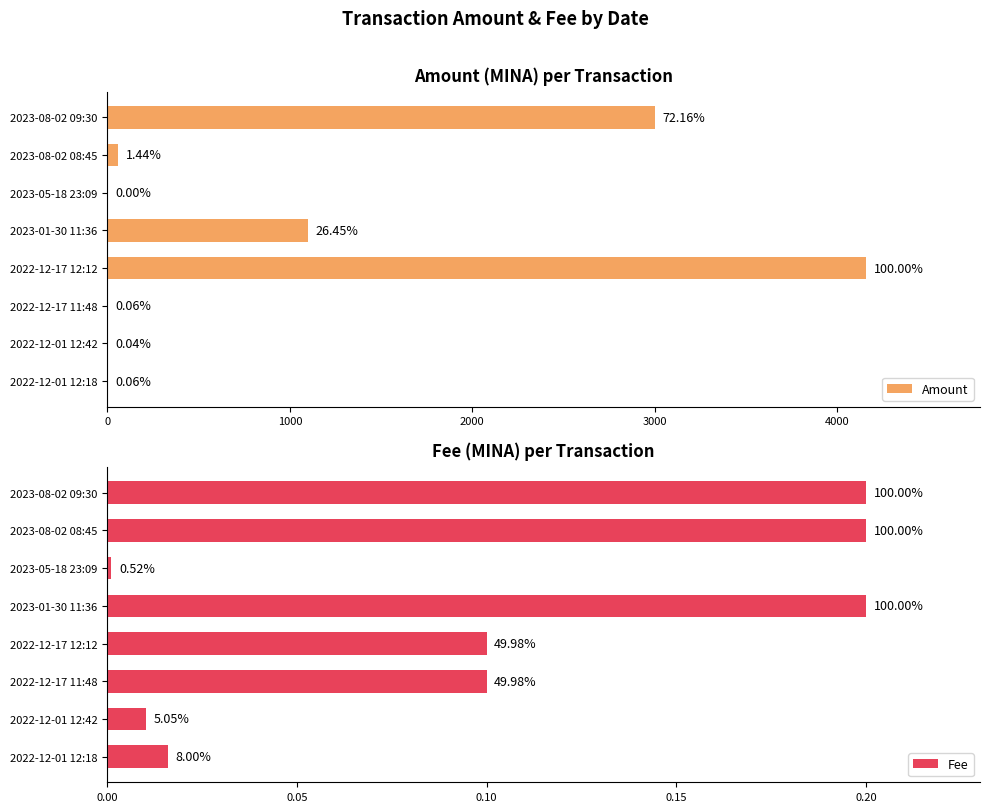

Are the bars horizontal?

Yes